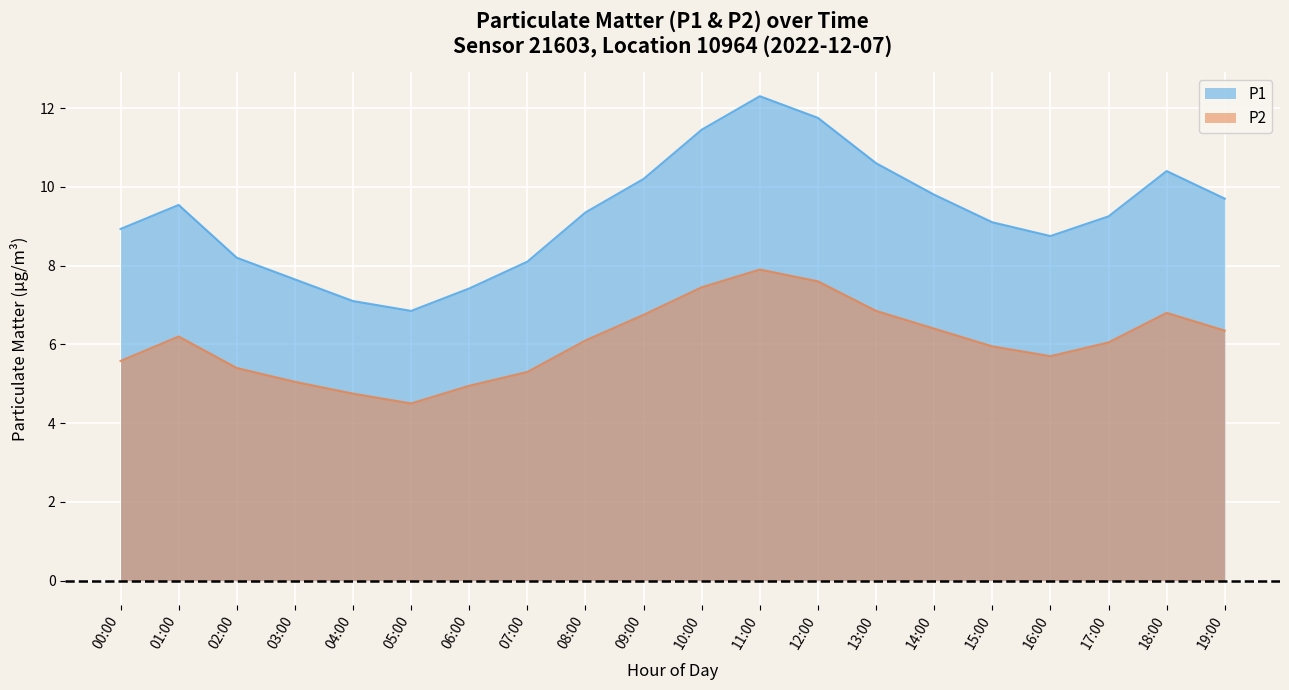

What is the difference between the P1 values at 12:00 and 00:00?

2.8